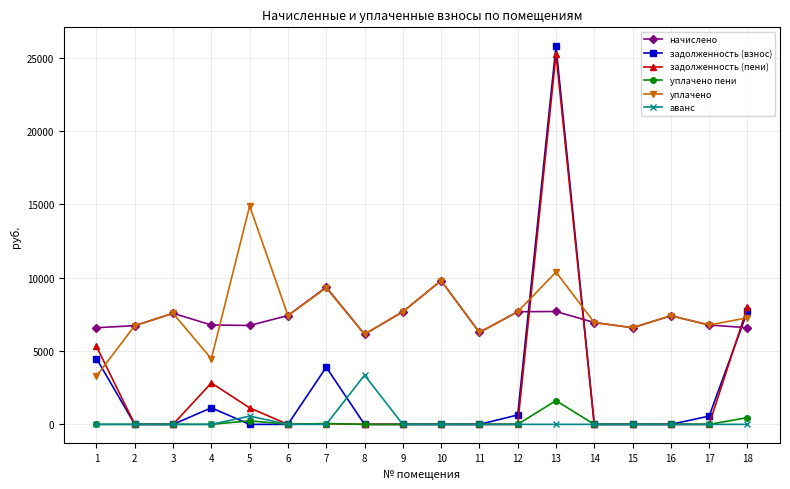

What is the difference between the highest and lowest values at 4?

6773.8